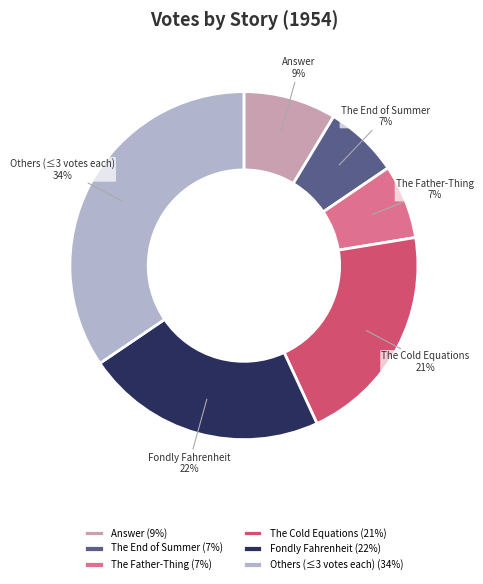

Is the sum of The End of Summer and Answer greater than half?

No